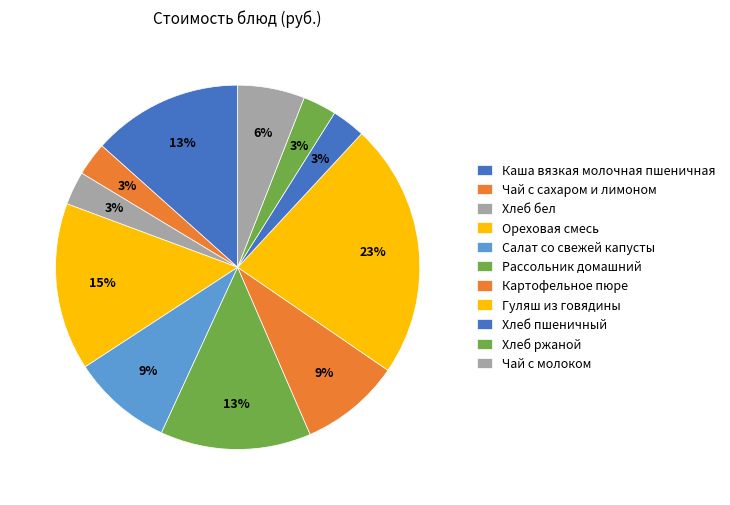

Is it true that Картофельное пюре is 19% of the pie?

False